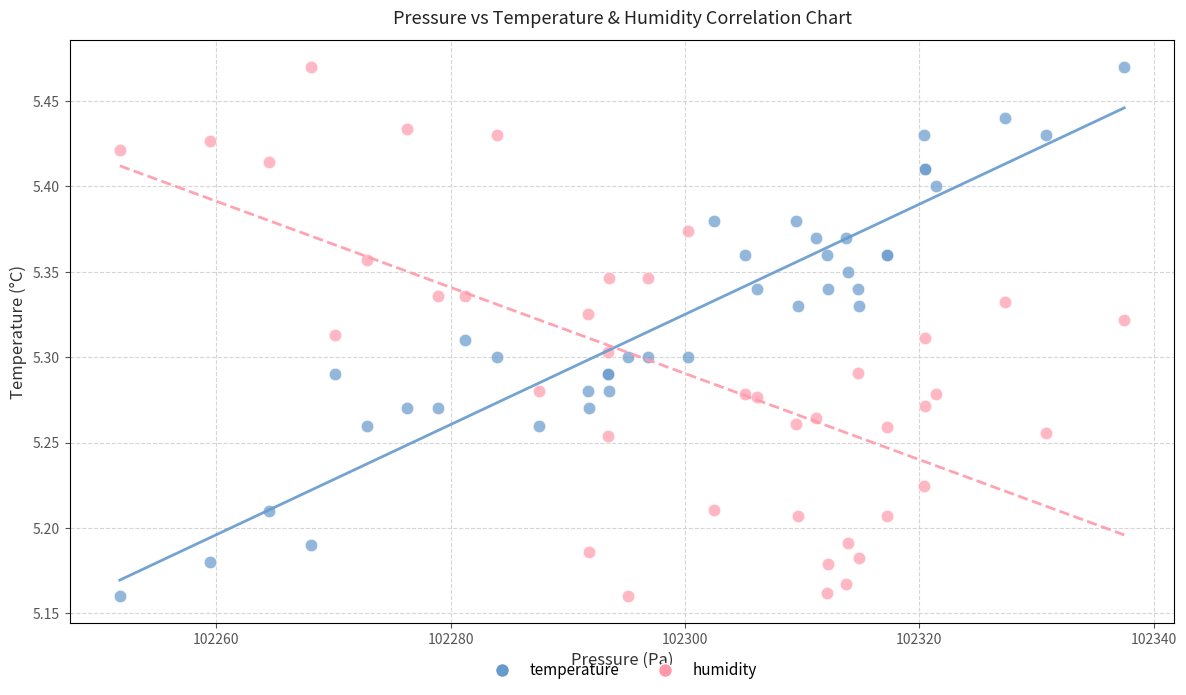

What is the X range (max minus min) for the scatter plot?

85.8